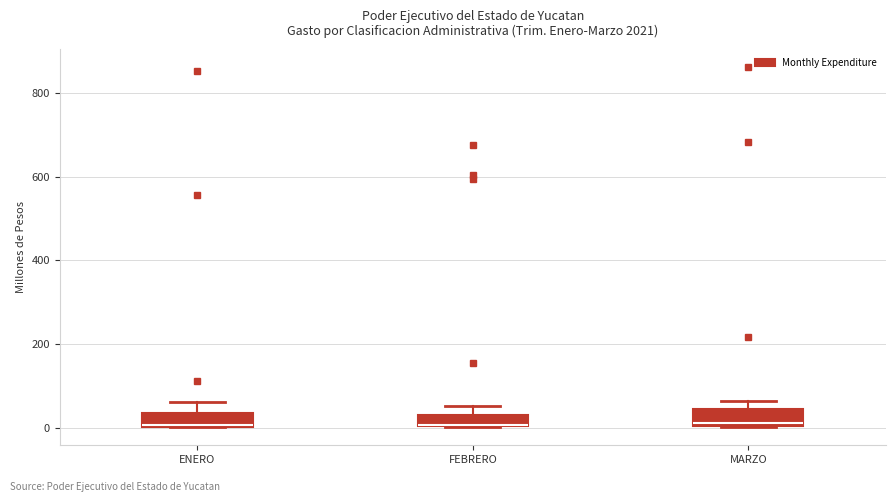

Where is the lower edge of the box for FEBRERO on the y-axis? The values are not printed on the chart, so give them approximately, as read against the axis.

0